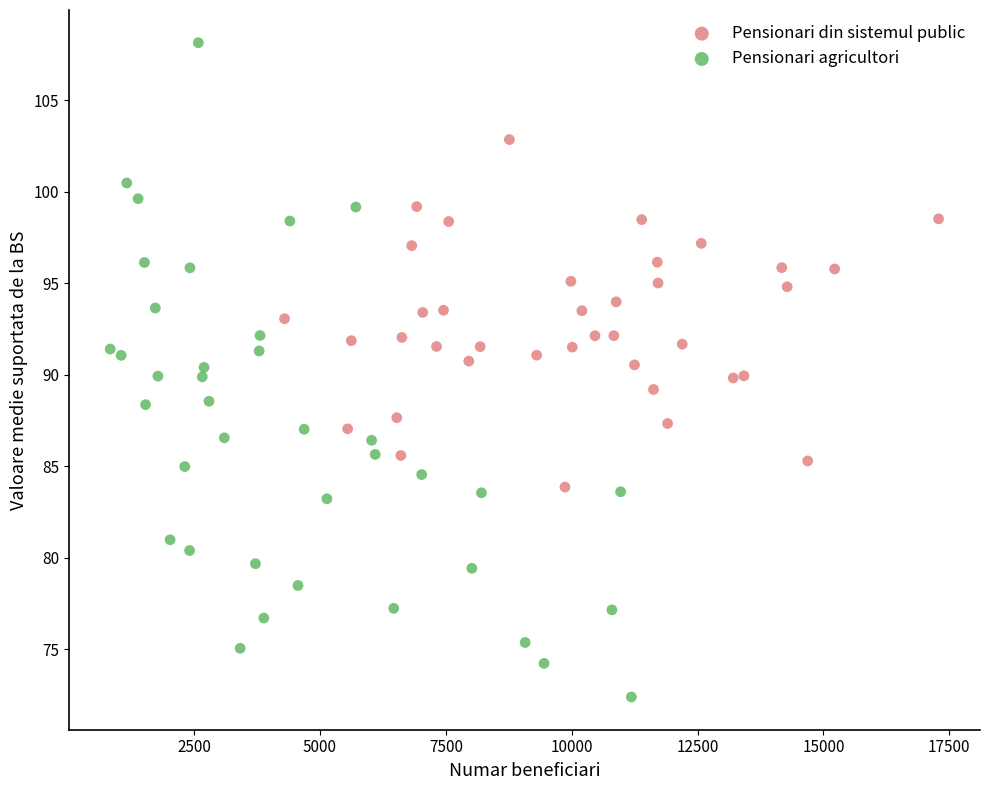

Which series contains the highest Y value?

Pensionari agricultori